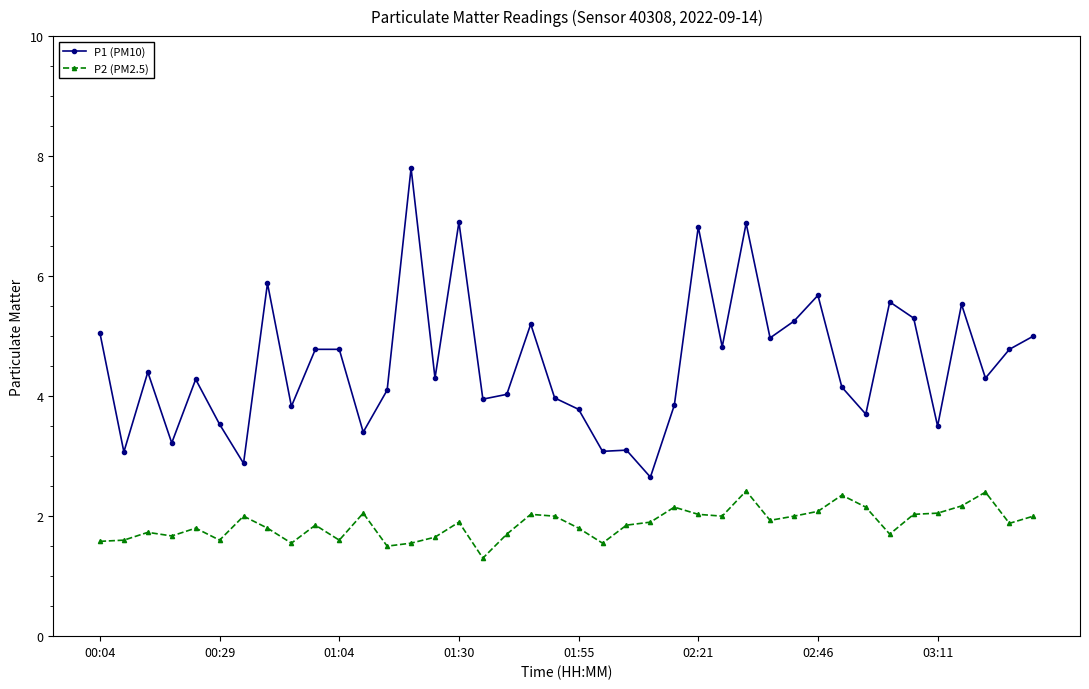

True or false: P1 (PM10) has more than 2 interior local peaks.

True